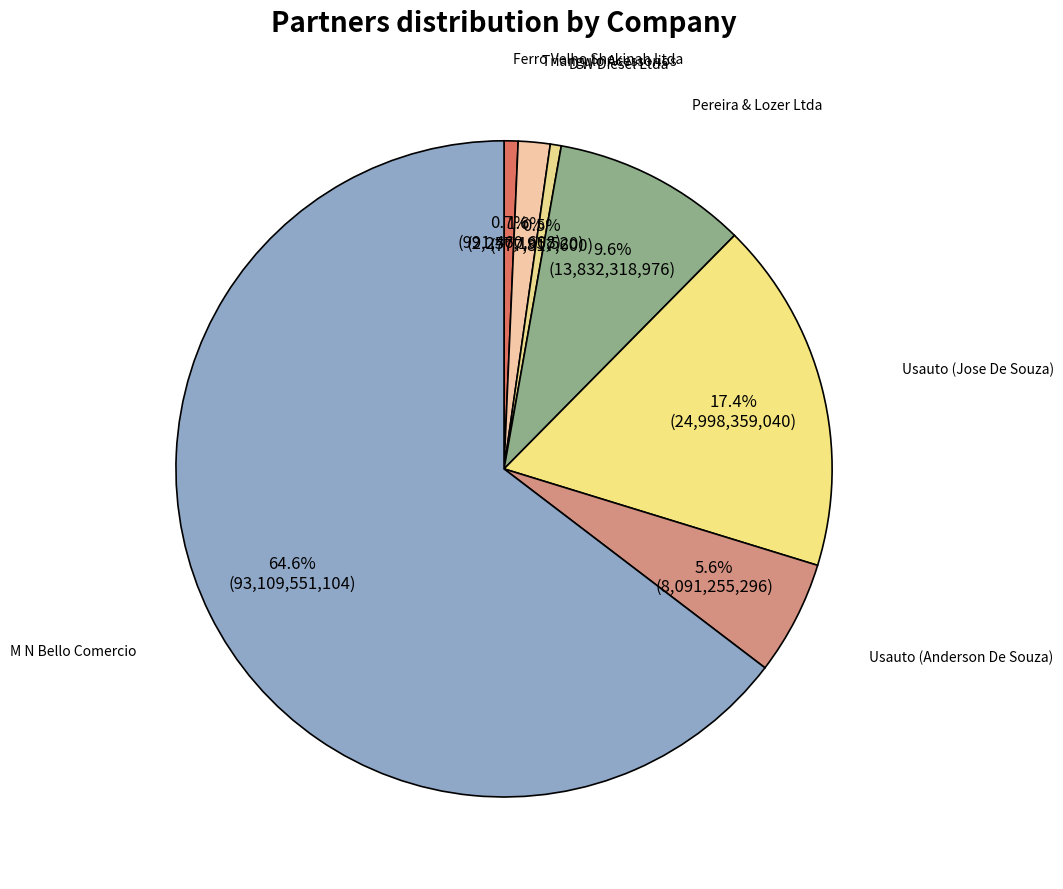

How much of the chart is everything except Pereira & Lozer Ltda?

90.4%